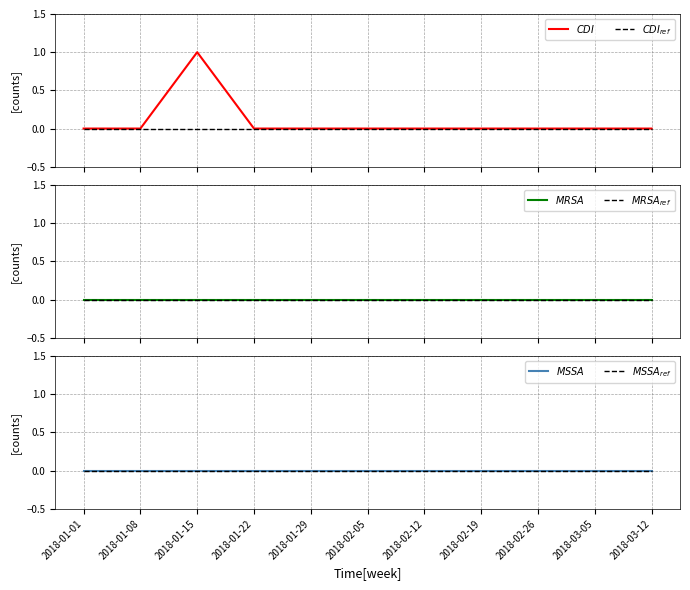

How many series are shown in this chart?

6